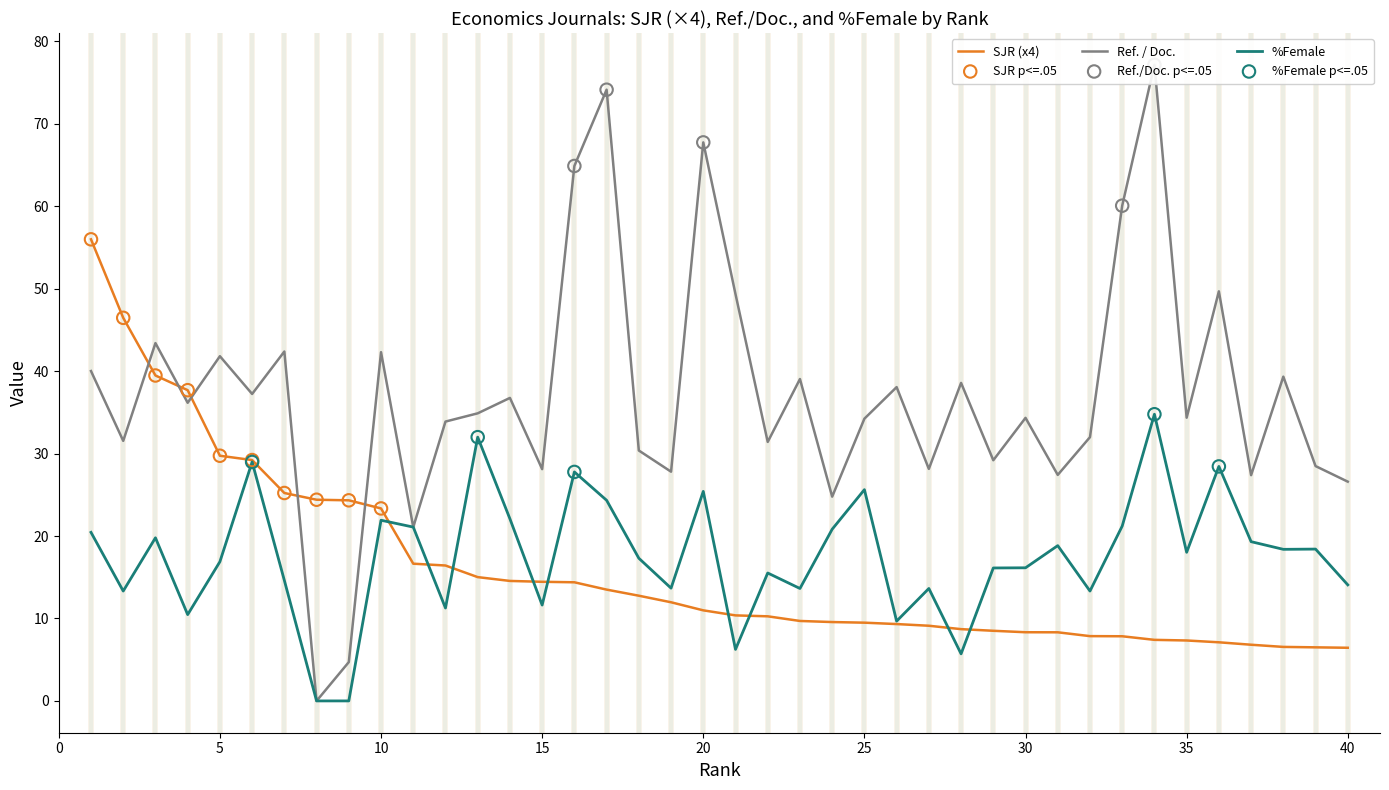

At how many categories does at least one series exceed 46?

9